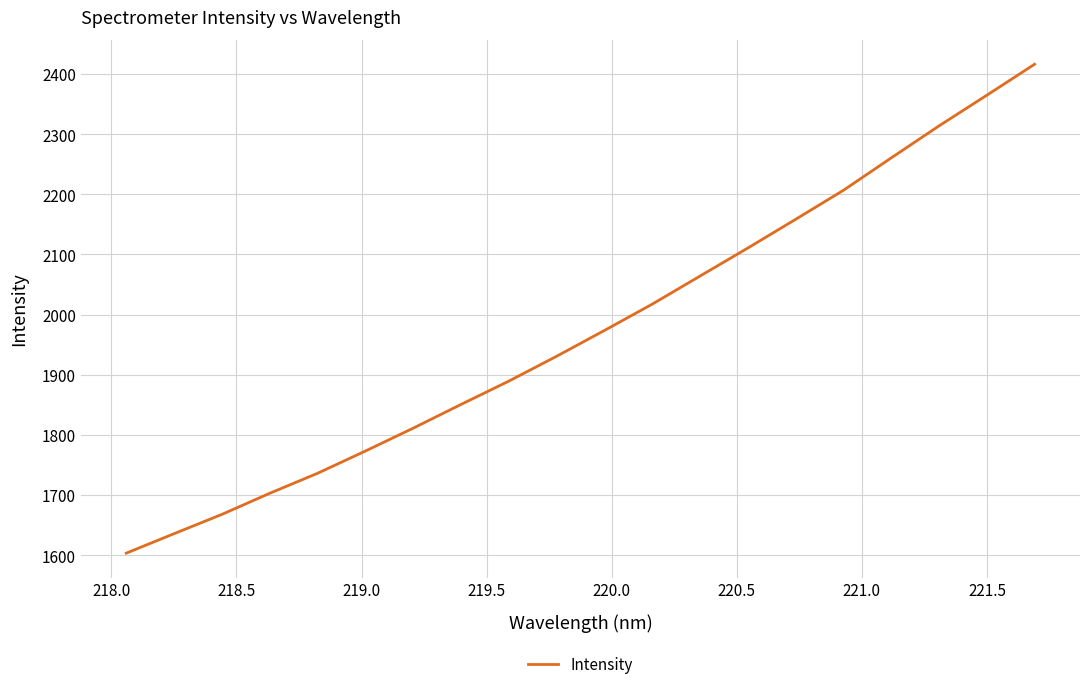

What is the minimum value shown in the chart?

1603.4